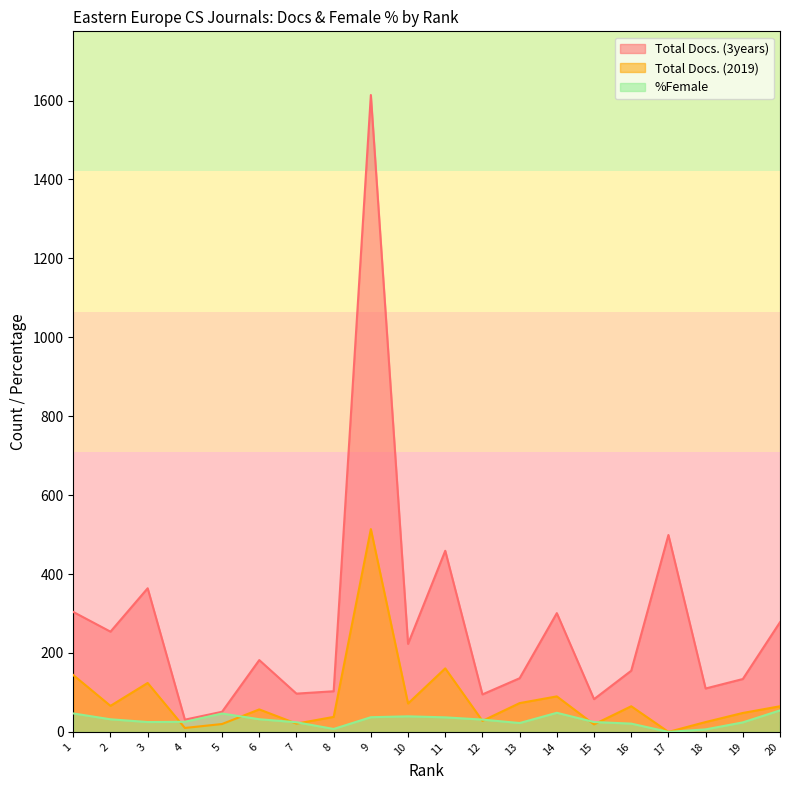

Reading right to left, extract all data points from this chart.

Total Docs. (3years): 278.0	134.0	110.0	499.0	155.0	83.0	301.0	136.0	95.0	459.0	223.0	1614.0	103.0	97.0	182.0	51.0	31.0	364.0	254.0	304.0
Total Docs. (2019): 65.0	48.0	25.0	0.0	65.0	19.0	90.0	73.0	28.0	161.0	72.0	514.0	38.0	21.0	57.0	20.0	10.0	124.0	66.0	144.0
%Female: 54.5	24.1	6.4	0.0	21.0	25.0	48.4	22.5	31.2	36.9	39.5	37.2	7.5	24.4	32.1	46.5	25.6	25.0	31.9	46.8